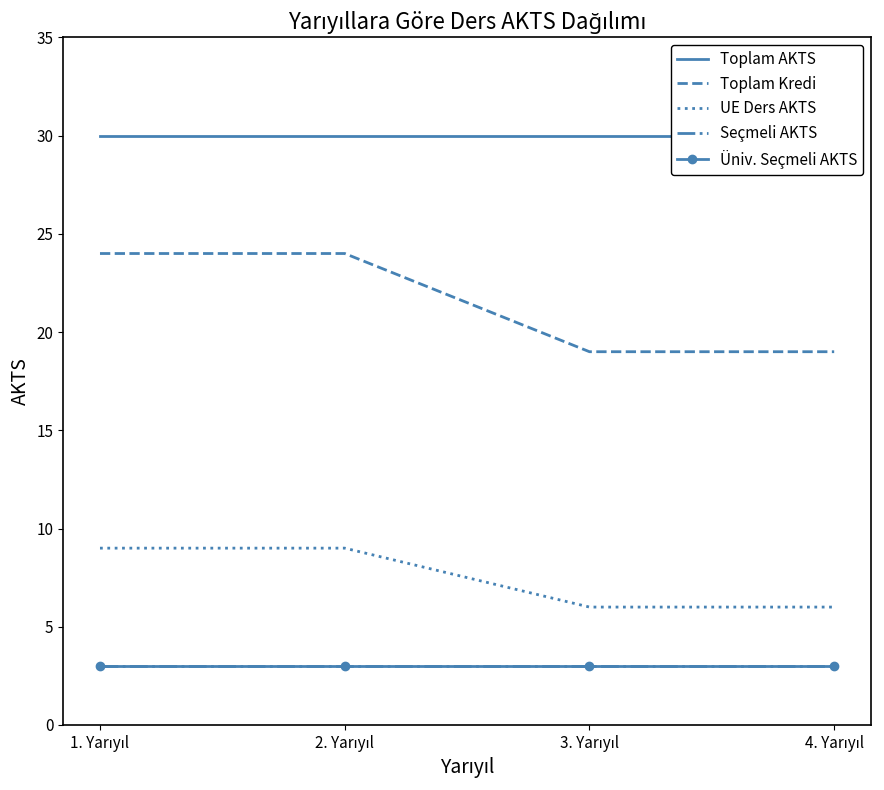

Is the value of Üniv. Seçmeli AKTS at 4. Yarıyıl greater than the value of UE Ders AKTS at 4. Yarıyıl?

No